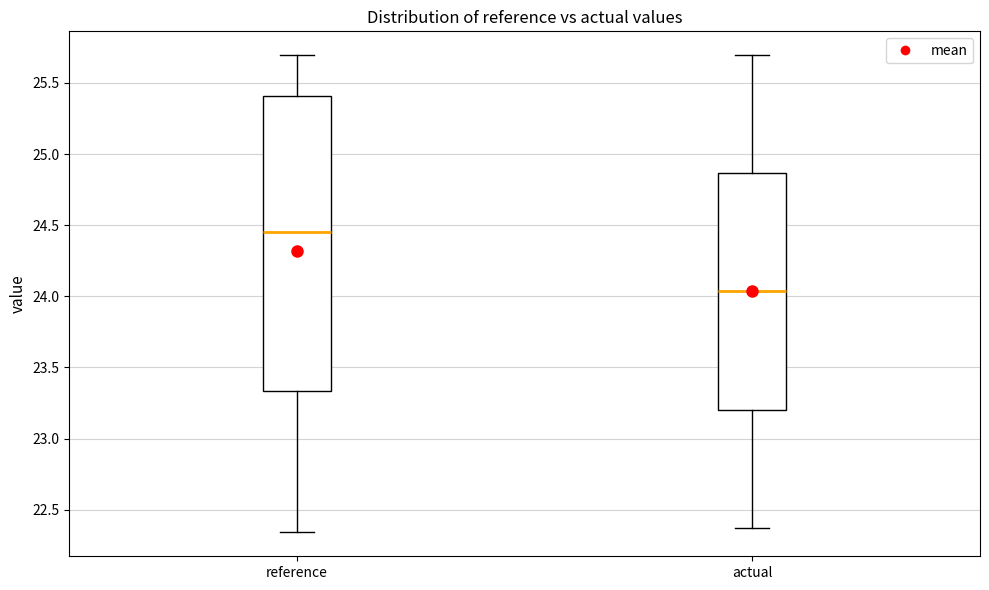

Reading left to right, read every box against the y-axis: the position of its median line, the range the box covers, and the ends of its whiskers. The values are not printed on the chart, so give them approximately, as read against the axis.

reference: median 24.45, box 23.35 to 25.40, whiskers 22.35 to 25.70
actual: median 24.05, box 23.20 to 24.85, whiskers 22.35 to 25.70